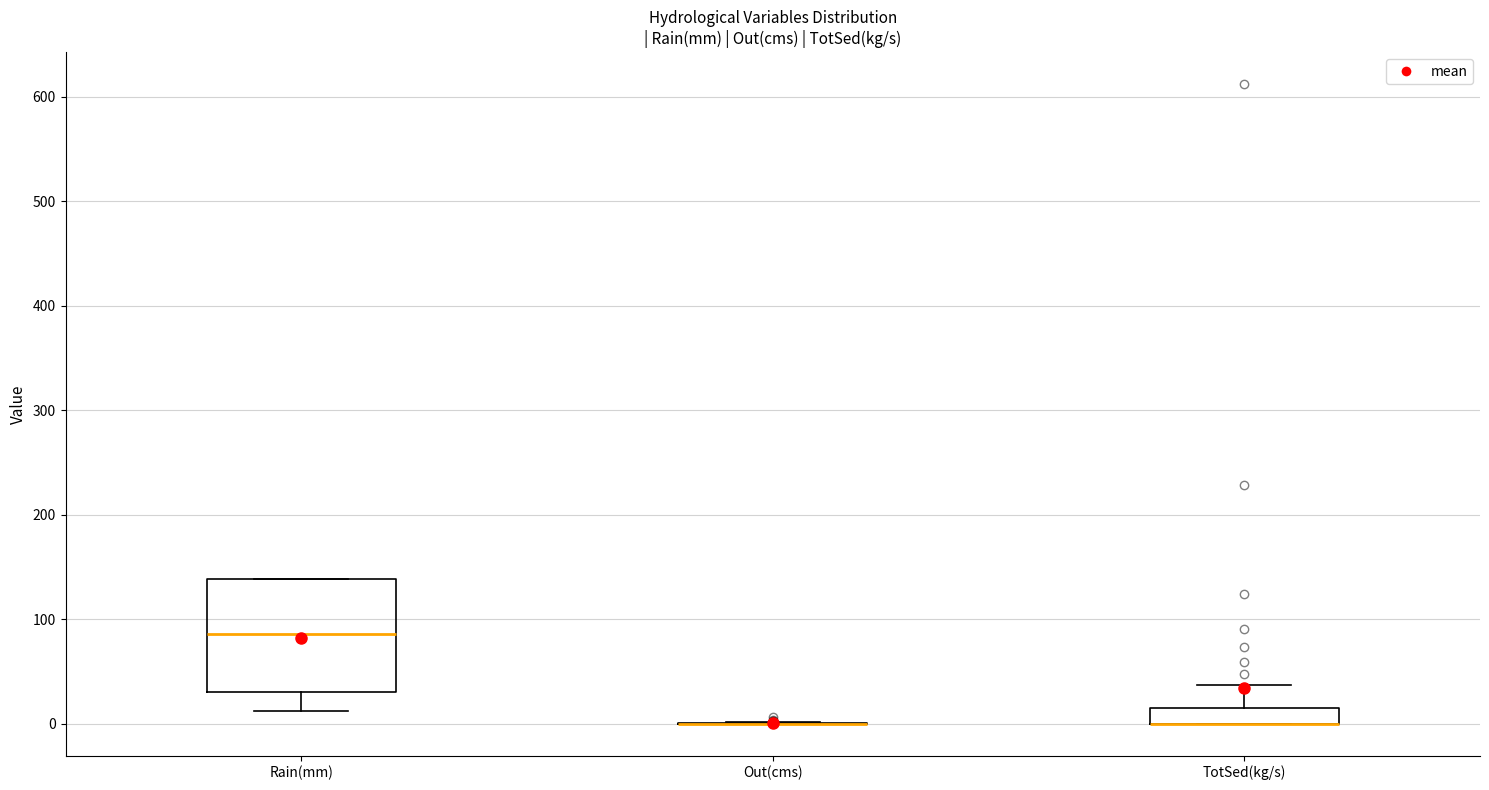

Which box is the tallest, from its lower edge to its upper edge?

Rain(mm)